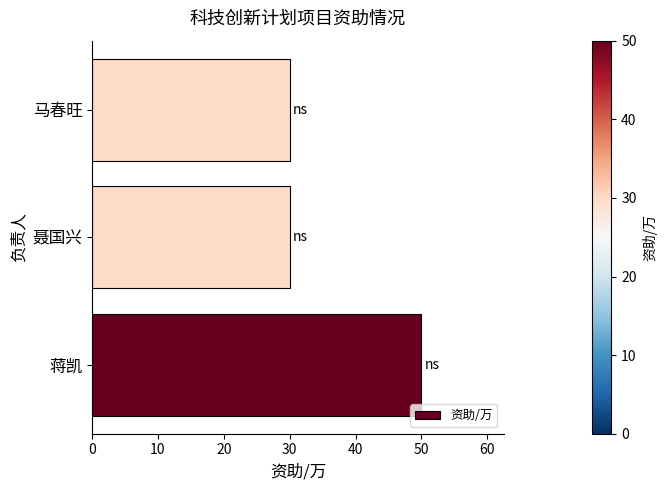

How many data points does each series have?

3